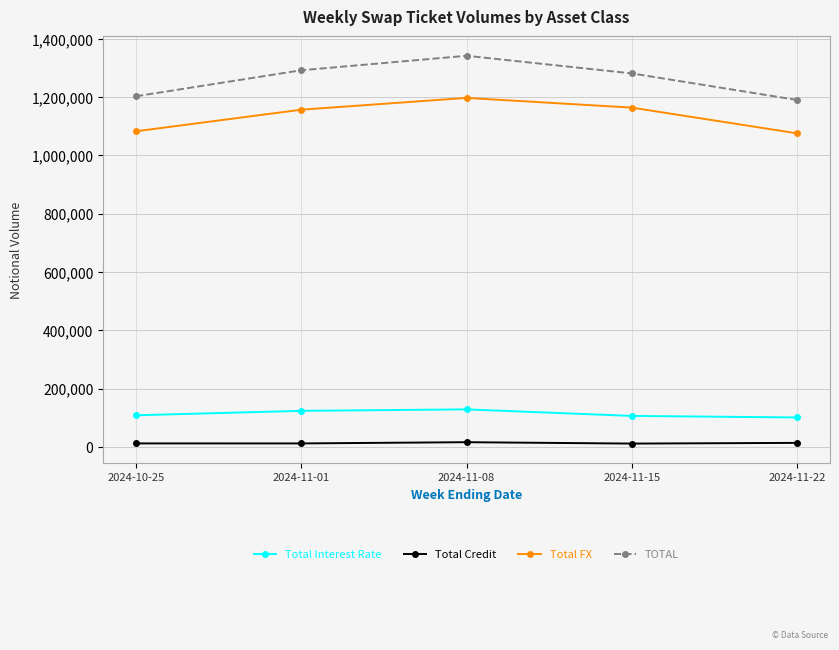

What is the maximum value for Total FX?

1197345